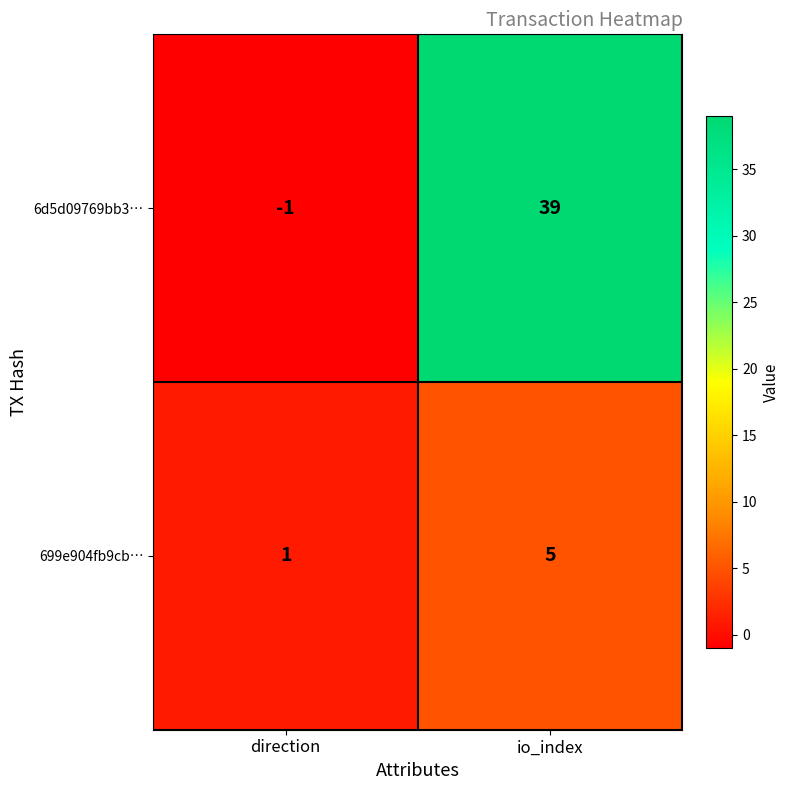

Is it true that 6d5d09769bb3… equals -1 at direction?

True